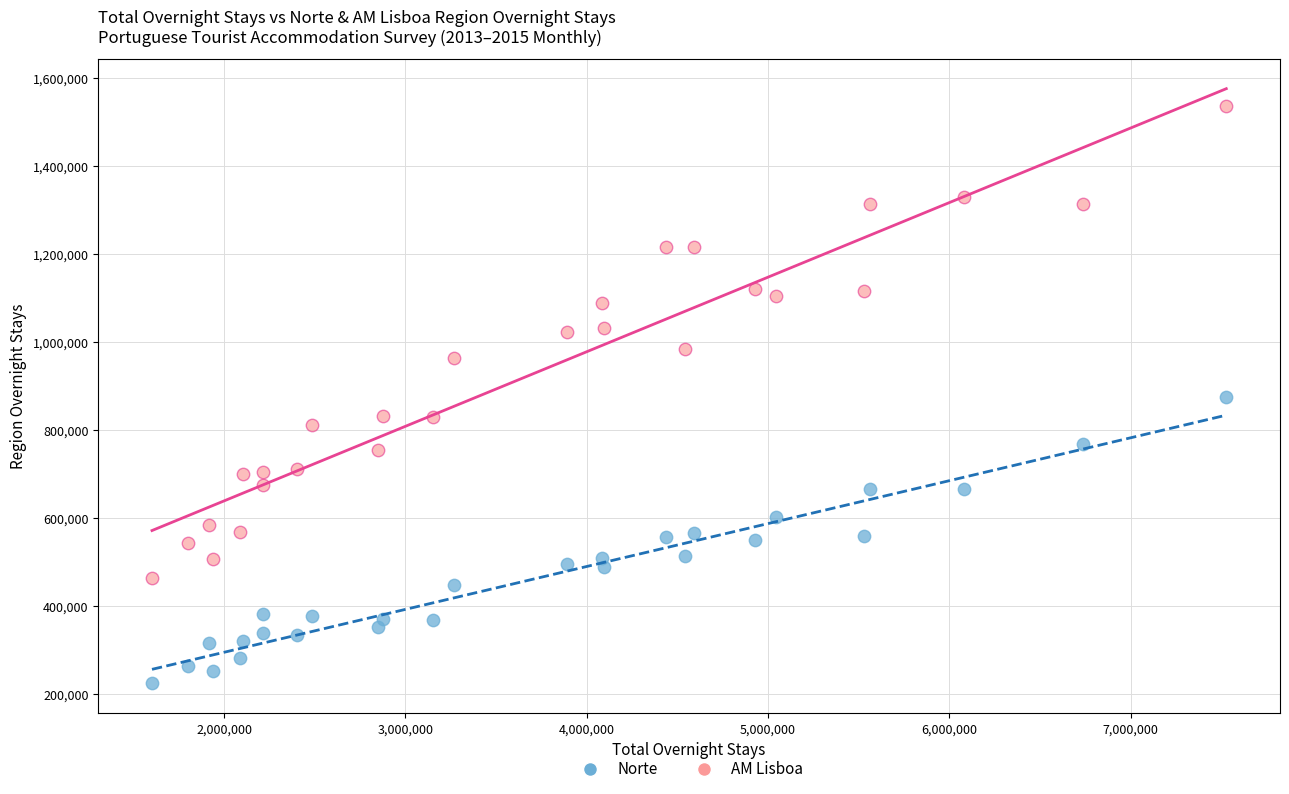

Which series reaches the maximum Y coordinate?

AM Lisboa